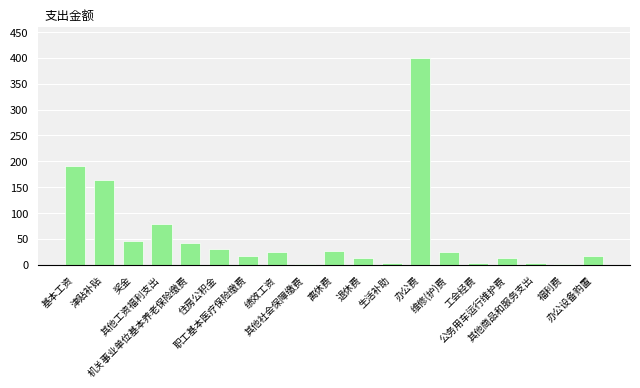

Are the bars horizontal?

No